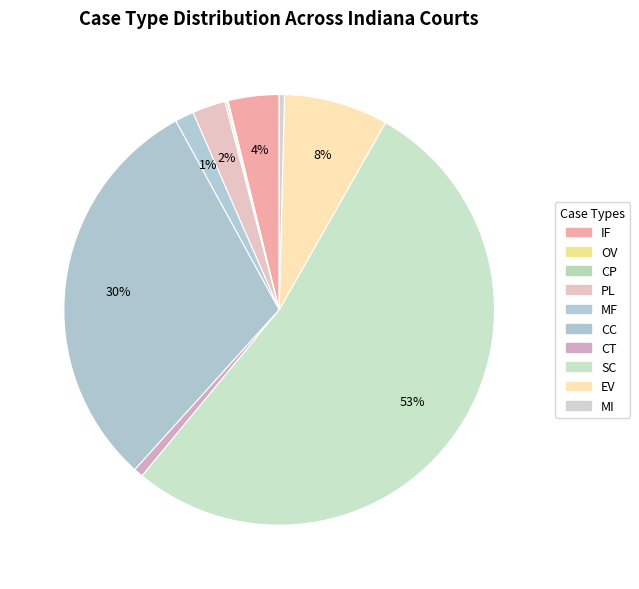

What is the largest slice in the pie chart?

SC